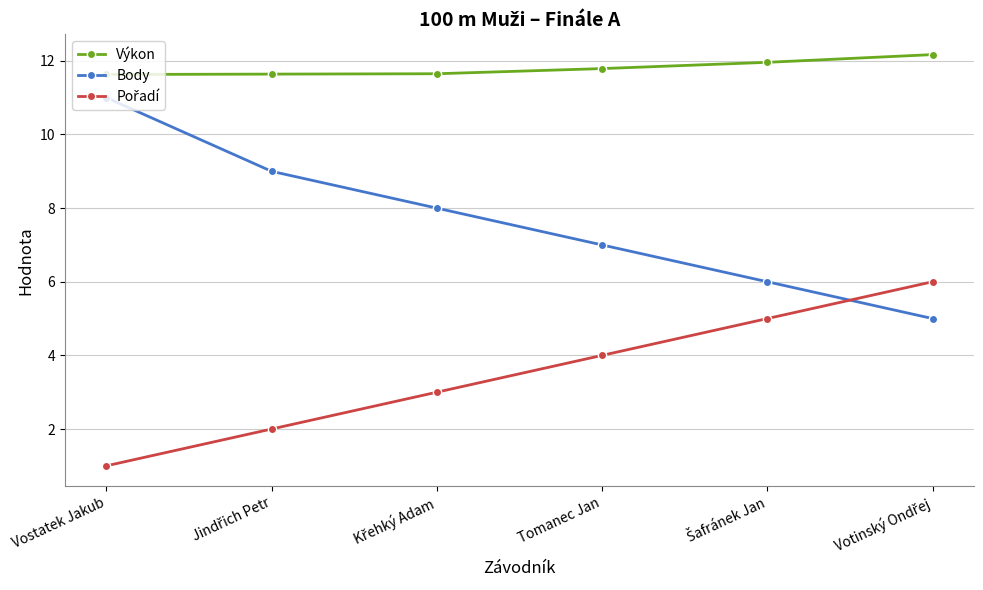

Which series has the largest range (max minus min)?

Body